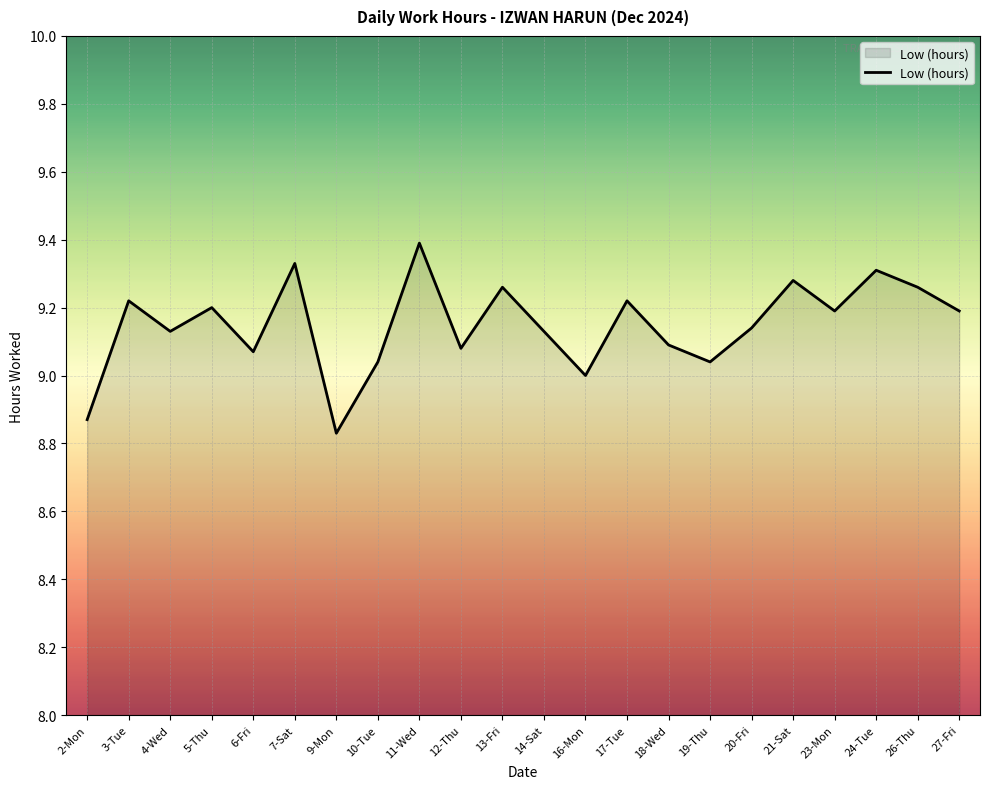

True or false: there are more than 2 points higher than both neighbors.

True